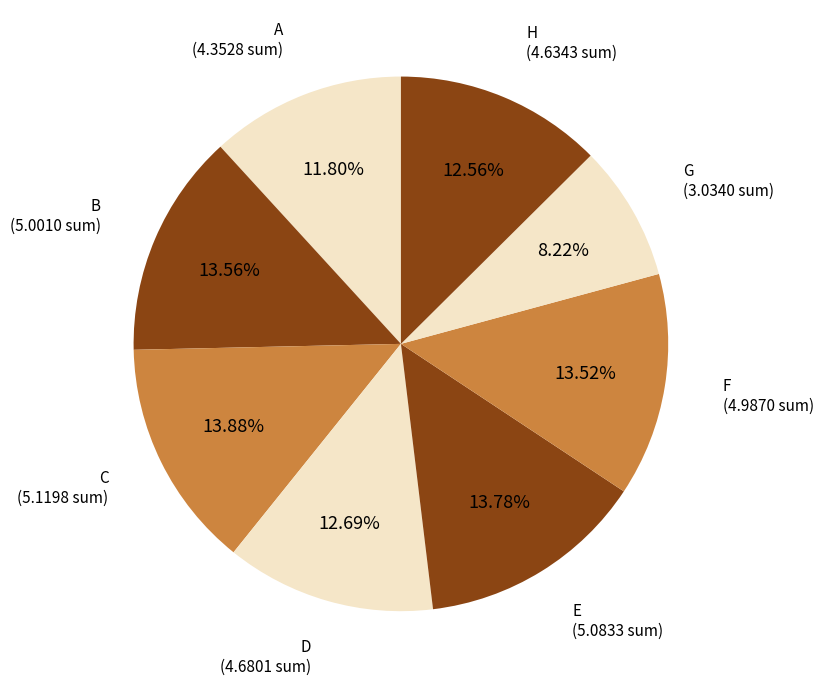

How many slices are in this pie chart?

8